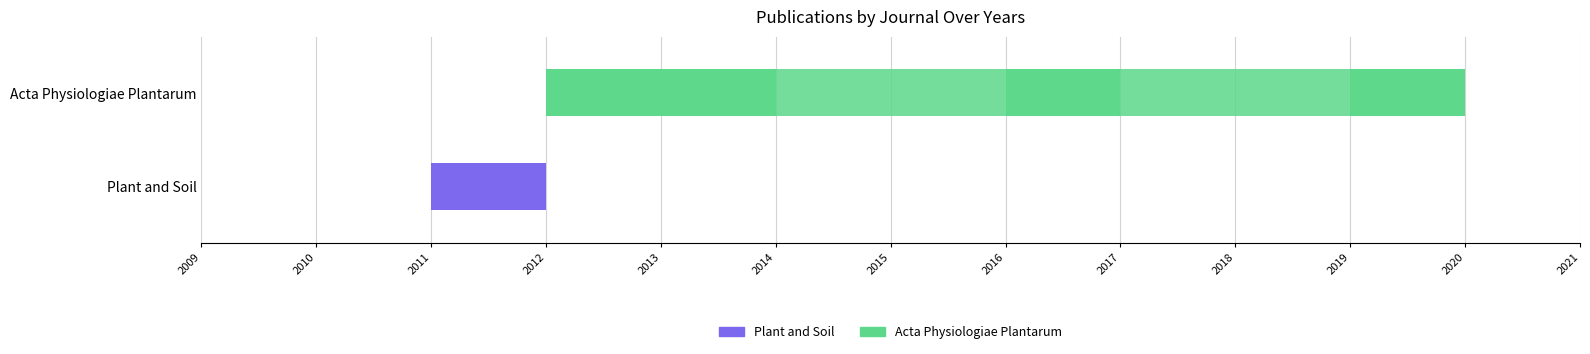

What is the lowest value of the Publication Year series?

2011